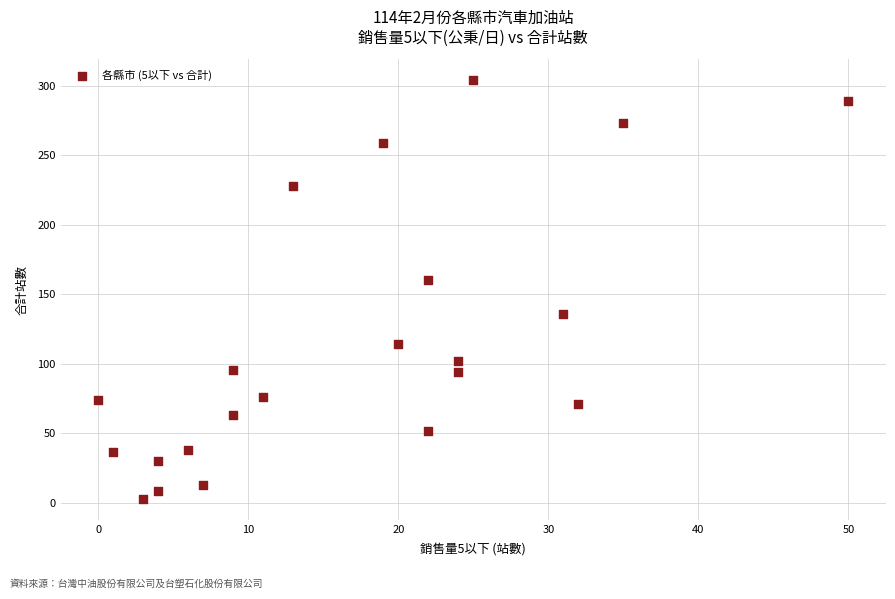

What is the range of X values (max minus min)?

50